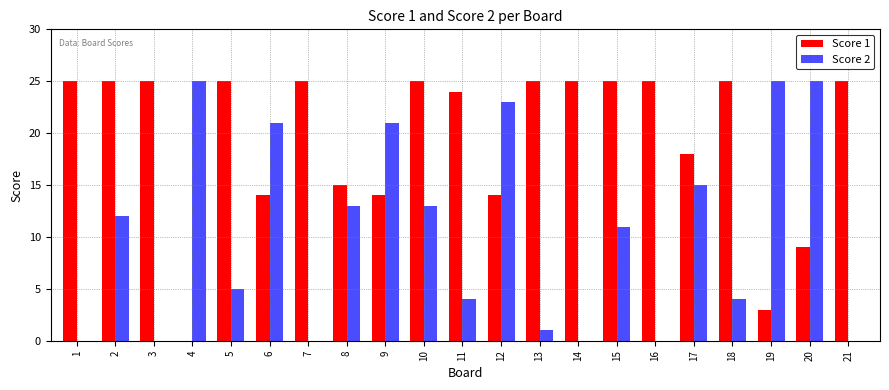

The value of Score 2 at 14 is -10. True or false?

False